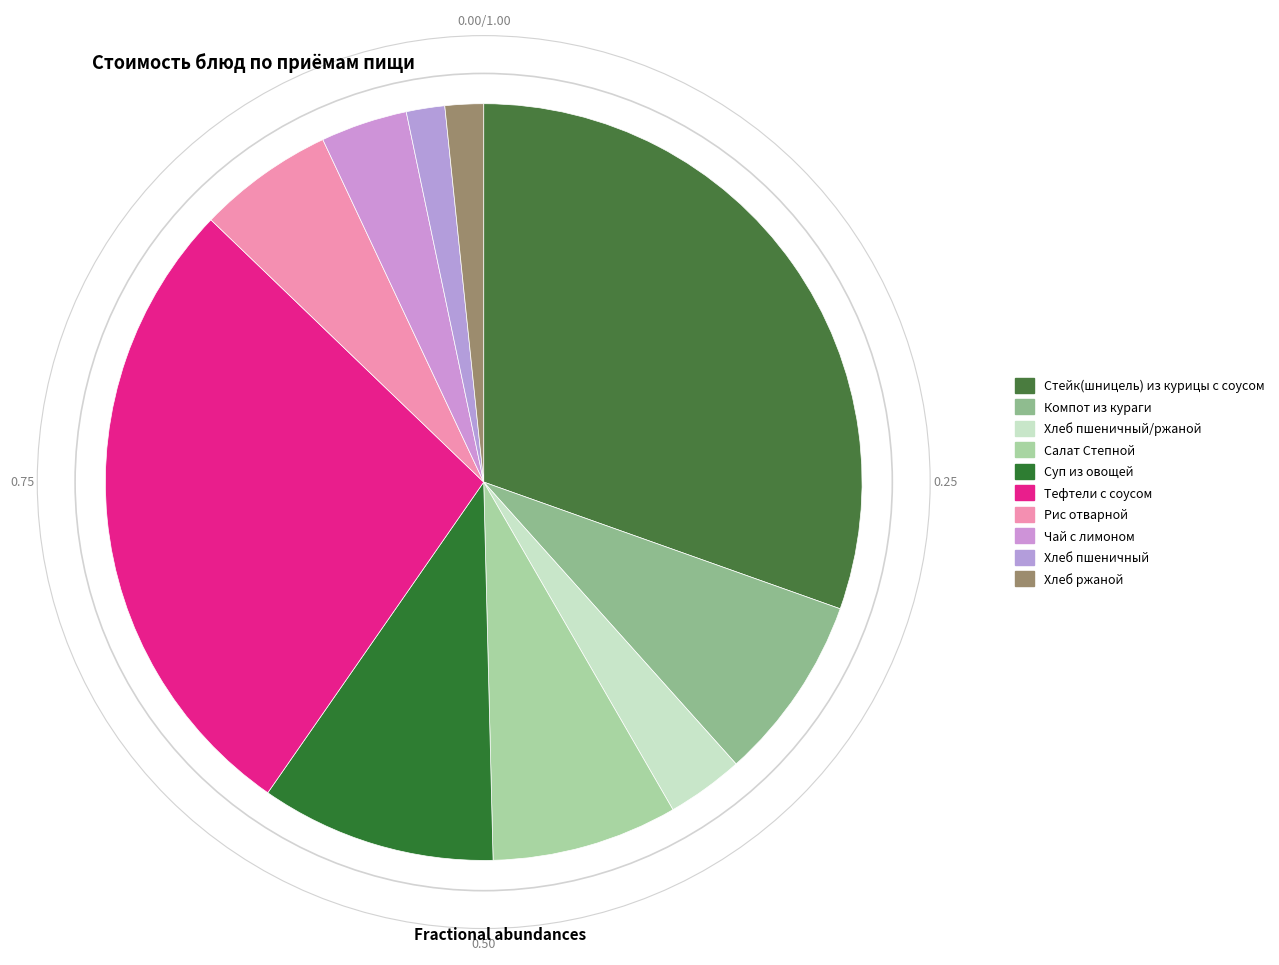

Which slice is the largest?

Стейк(шницель) из курицы с соусом